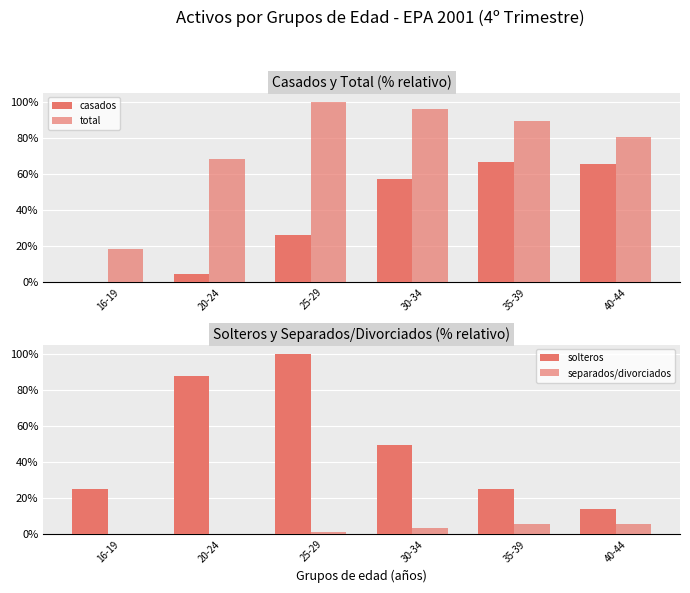

At which category is the sum across all series the highest?

25-29